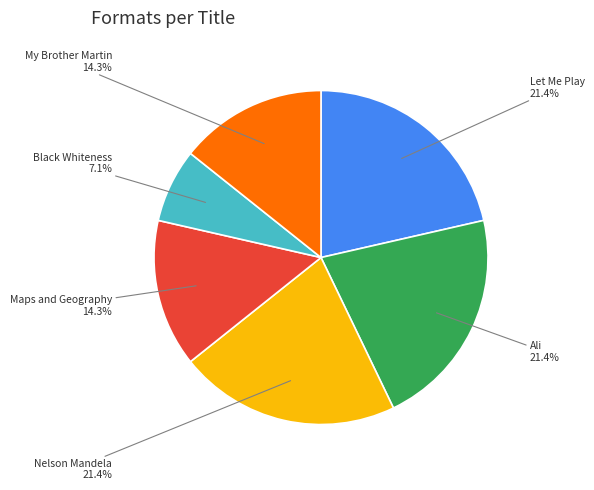

What percentage is the Black Whiteness slice, to the nearest percent?

7%